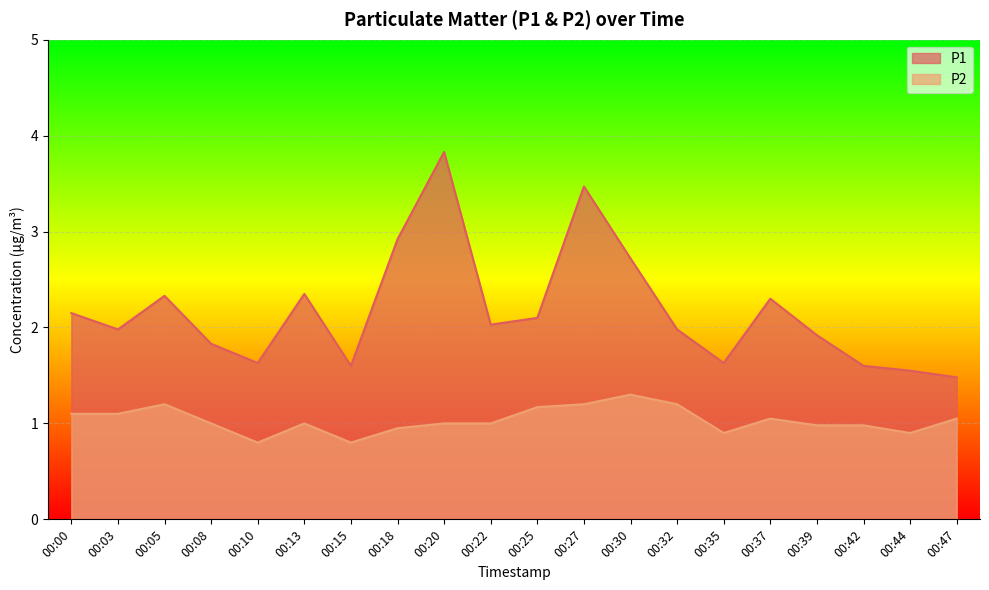

What is the sum of all P2 values?

20.7